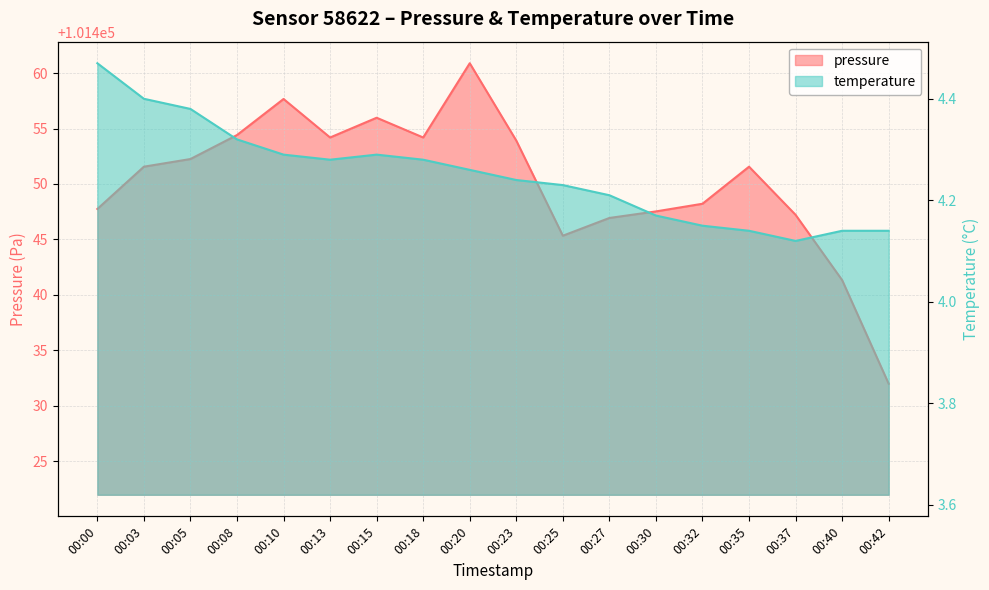

Reading left to right, transcribe all the data shown in this chart.

pressure: 101447.8	101451.6	101452.2	101454.4	101457.7	101454.2	101456.0	101454.2	101460.9	101453.9	101445.3	101446.9	101447.5	101448.2	101451.6	101447.2	101441.3	101432.0
temperature: 4.5	4.4	4.4	4.3	4.3	4.3	4.3	4.3	4.3	4.2	4.2	4.2	4.2	4.2	4.1	4.1	4.1	4.1